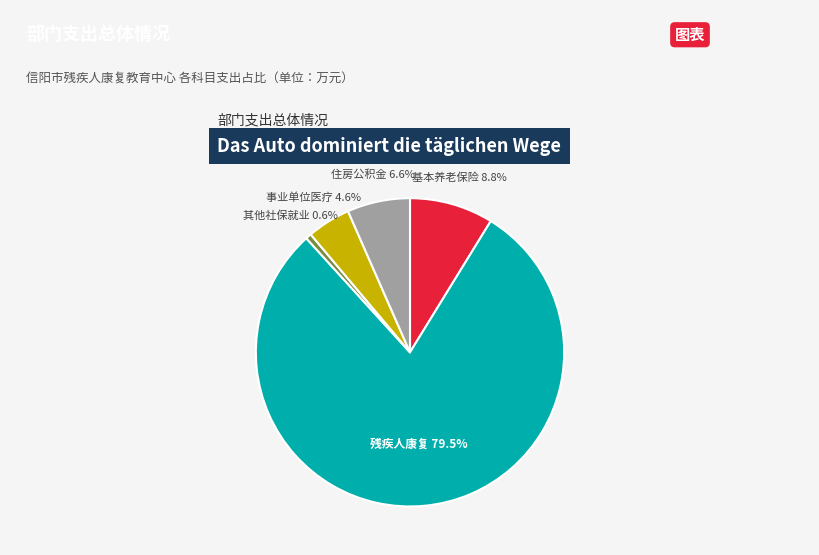

Is there any slice that represents more than half of the pie?

Yes